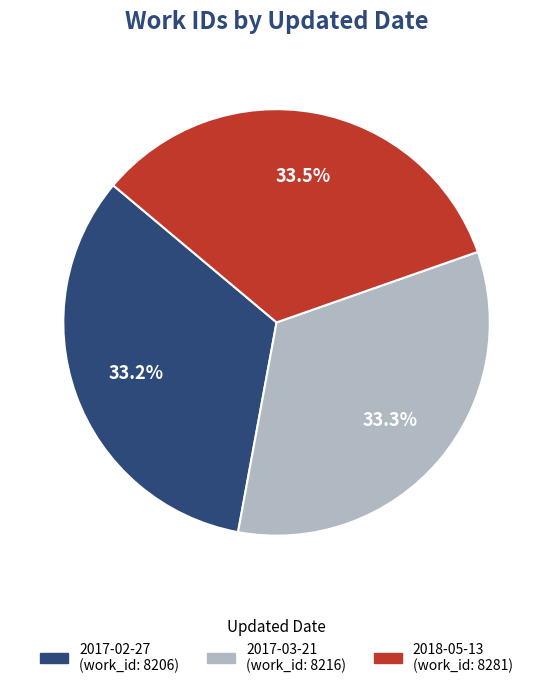

What is the ratio of the value at 2017-03-21 to the value at 2018-05-13?

1.0